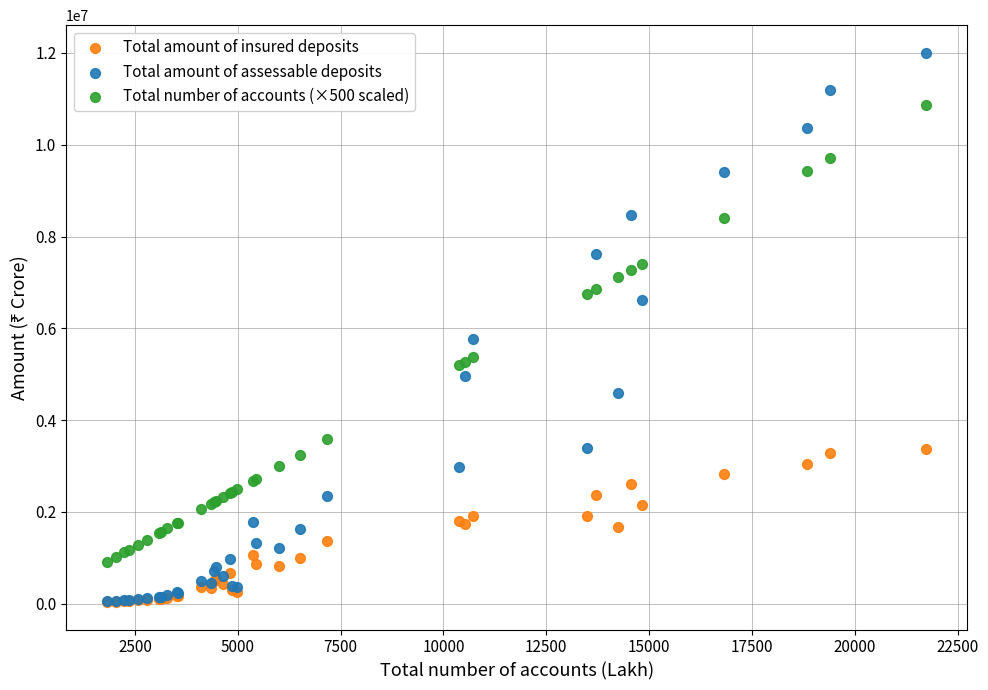

Which series has the largest Y range (max minus min)?

Total amount of assessable deposits